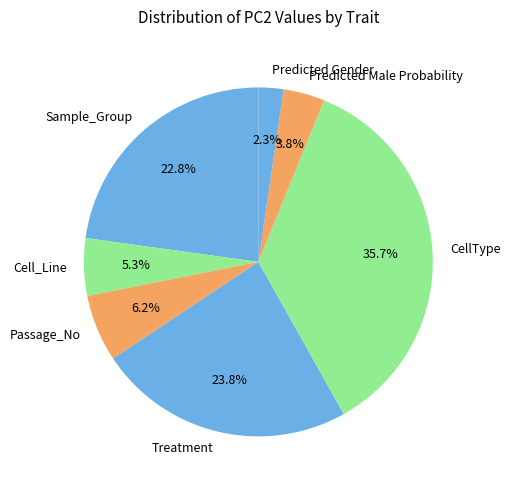

Count the number of slices in the pie.

7